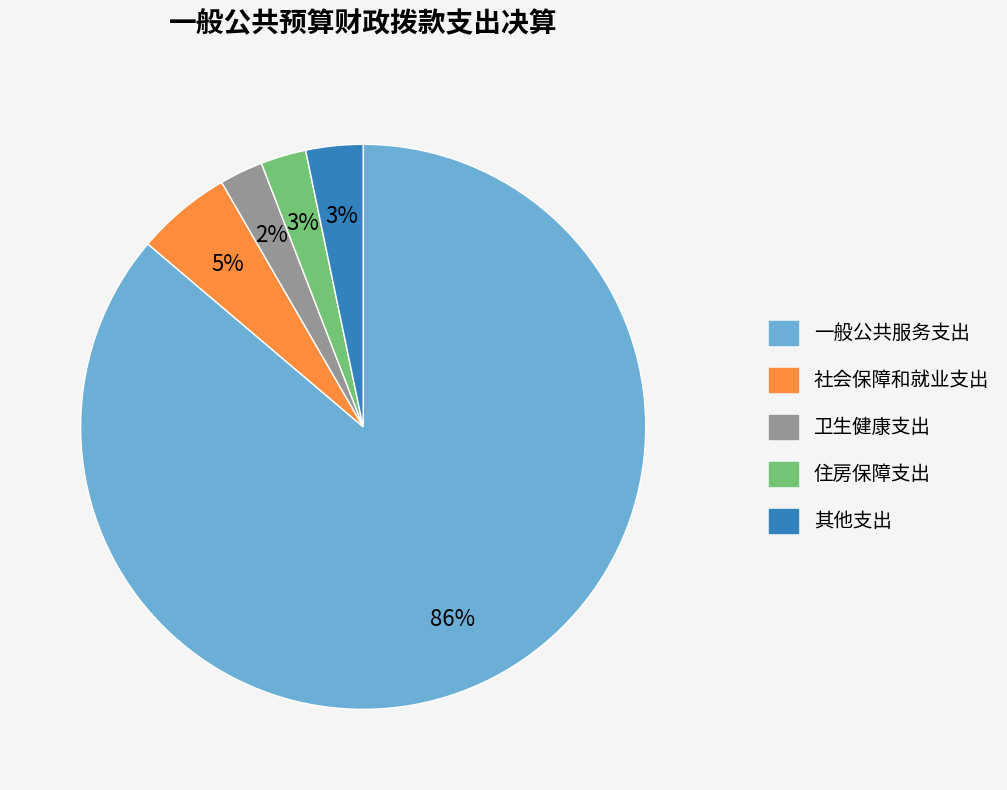

Is it true that 一般公共服务支出 is 86% of the pie?

True